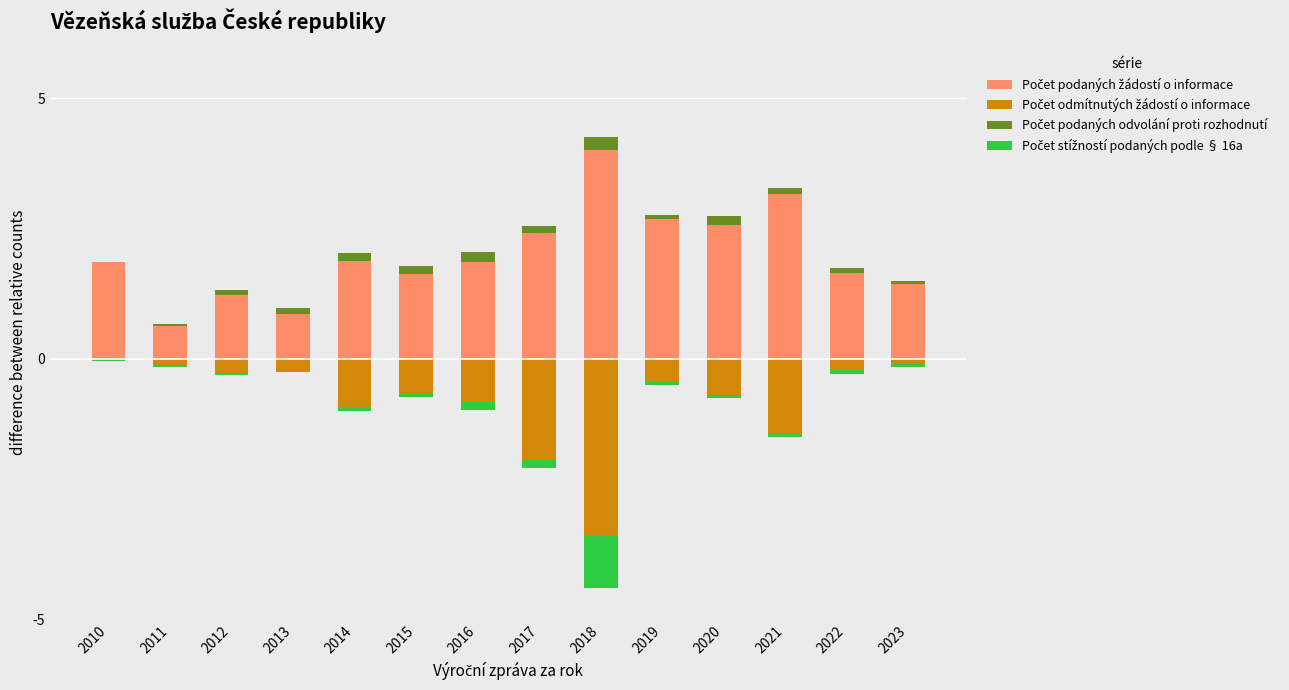

The Počet podaných žádostí o informace series shows 2.6 at 2020. True or false?

True